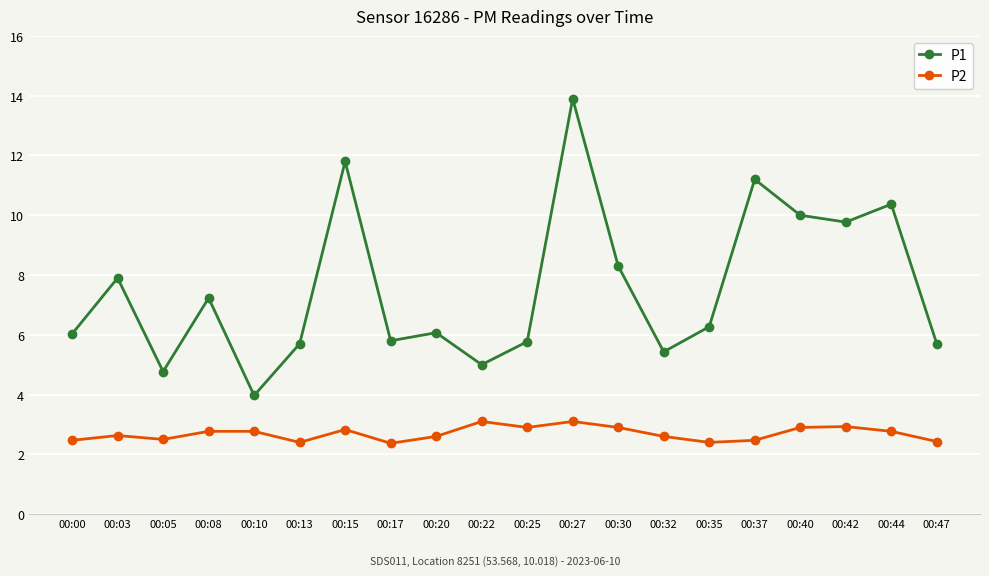

What is the sum of all P2 values?

53.8